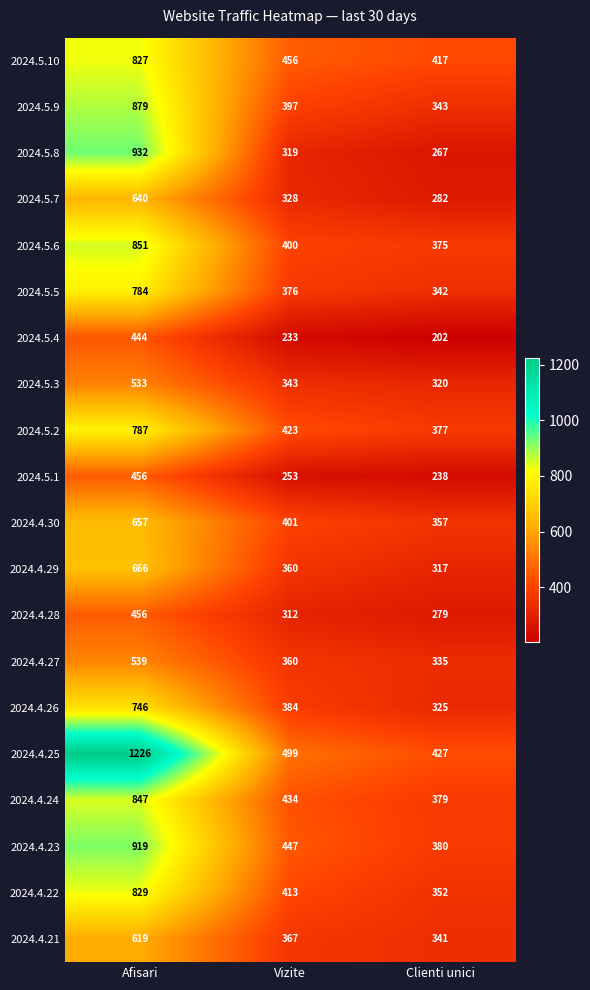

Rank the categories by 2024.5.8 value from lowest to highest.

Clienti unici, Vizite, Afisari